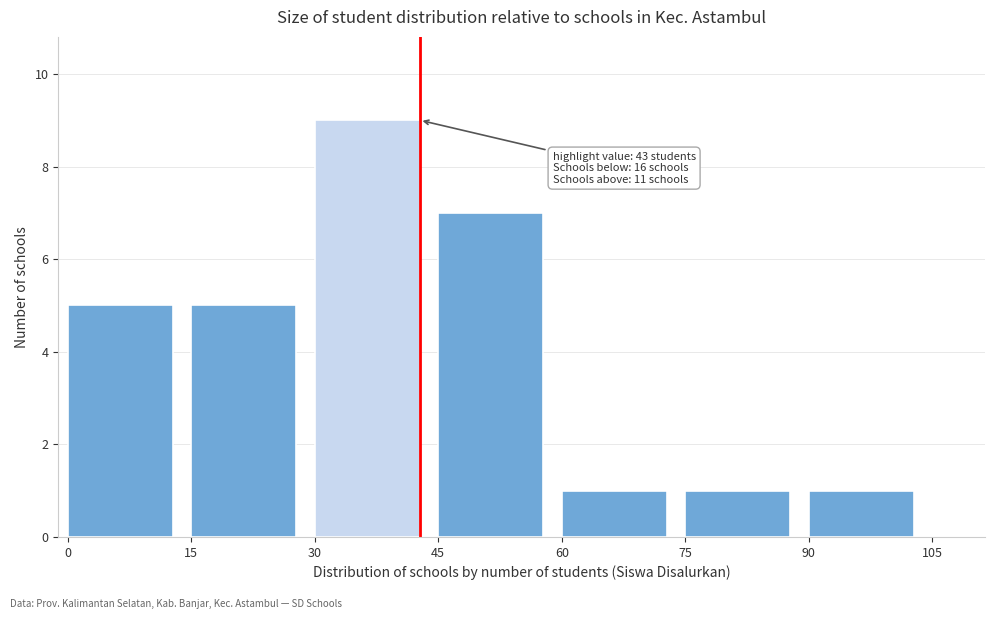

Reading left to right, what are all the values shown in this chart?

0=5	15=5	30=9	45=7	60=1	75=1	90=1